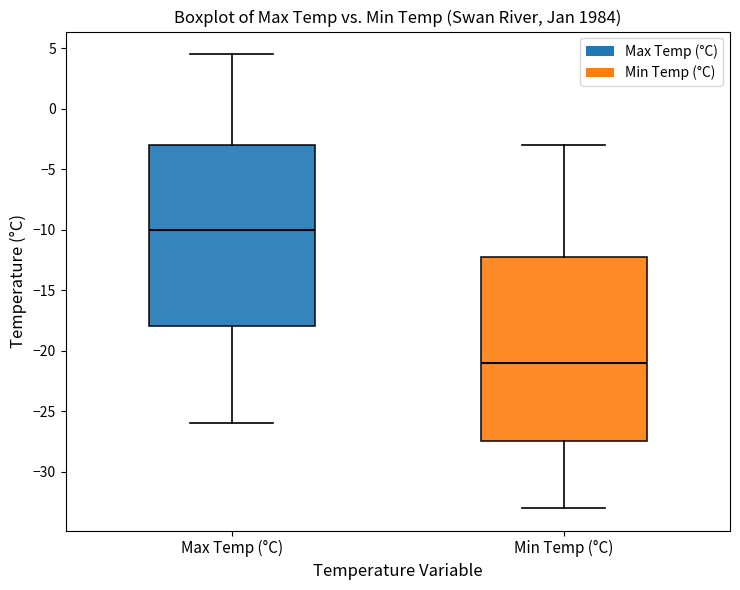

Reading left to right, transcribe this box plot: for each box, give where its median line is, the range the box spans, and where its two whiskers end, as read against the y-axis. The values are not printed on the chart, so give them approximately, as read against the axis.

Max Temp (°C): median -10.0, box -18.0 to -3.0, whiskers -26.0 to 4.5
Min Temp (°C): median -21.0, box -27.5 to -12.0, whiskers -33.0 to -3.0